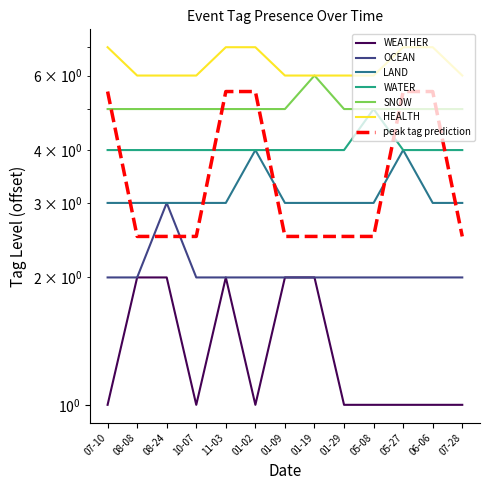

Between 07-28 and 01-09, which is larger?

01-09